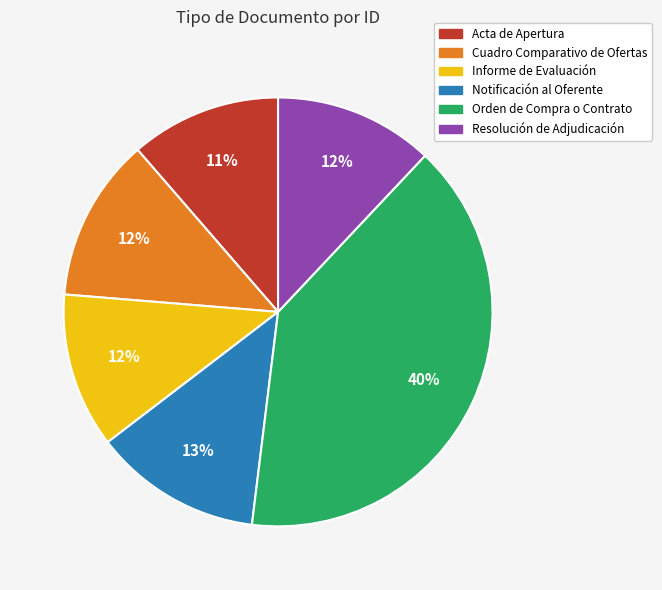

Which category has the biggest portion of the pie?

Orden de Compra o Contrato